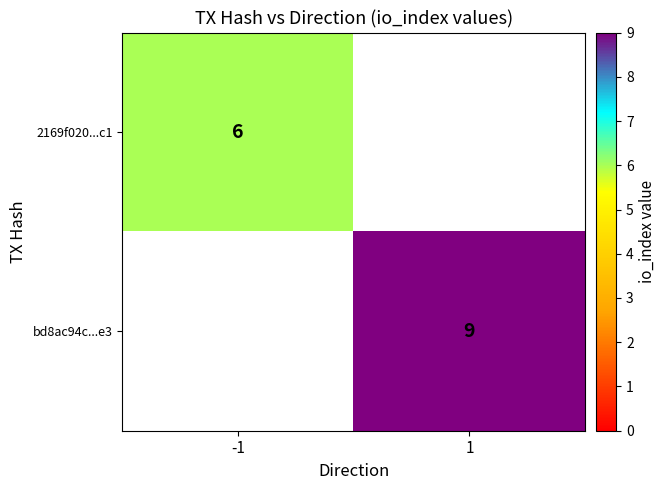

The value of bd8ac94c...e3 at 1 is 9. True or false?

True